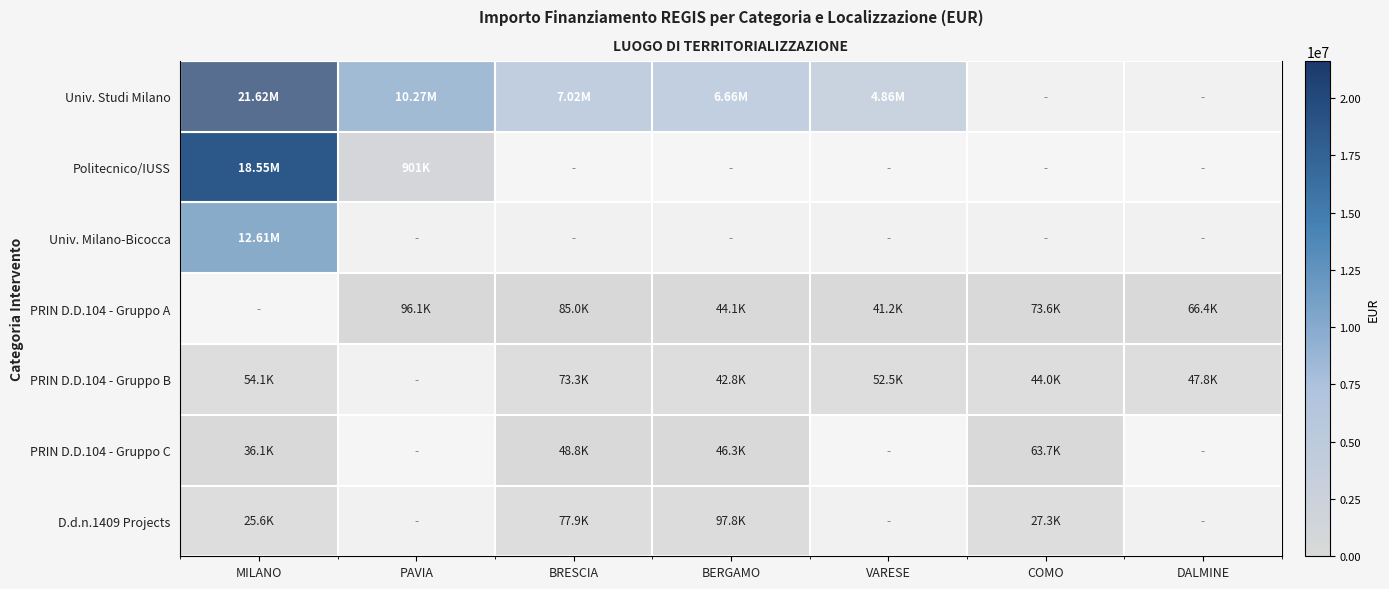

What is the minimum value for PRIN D.D.104 - Gruppo B?

42816.5